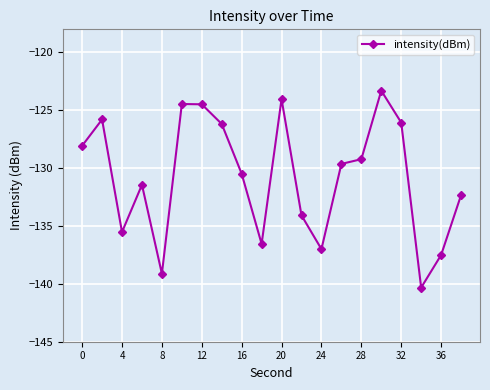

What is the value of the 8th point from the left?

-126.2